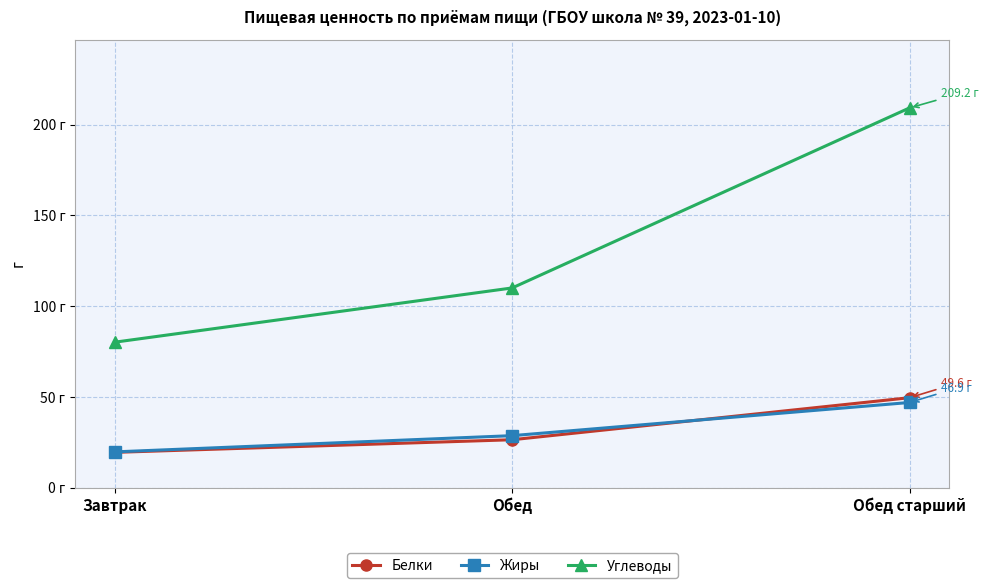

Is this an area chart (filled region under the line)?

No